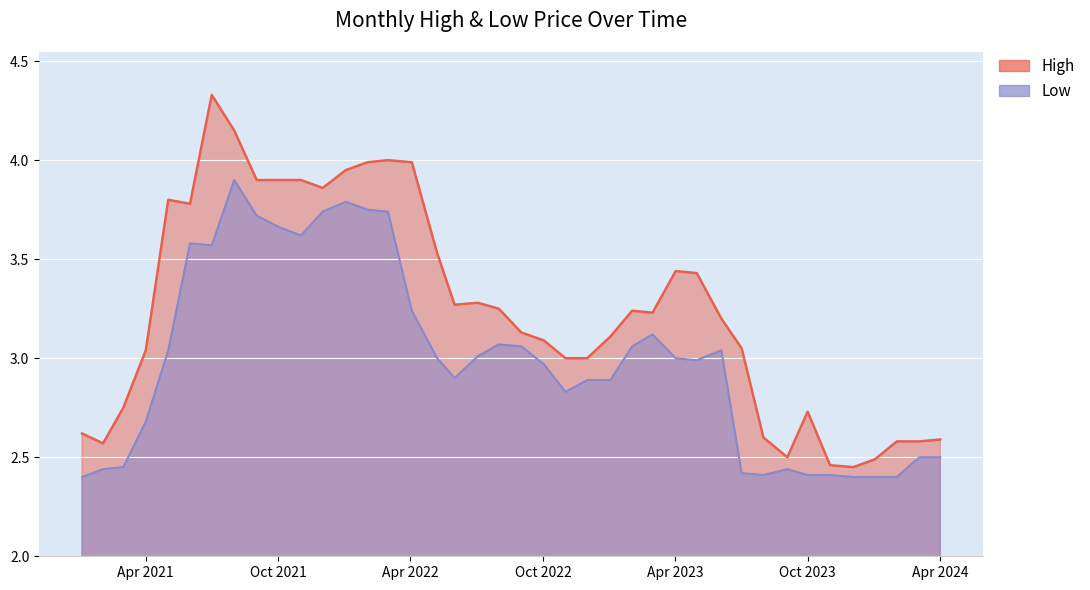

Rank the series by their average value, from highest to lowest.

High, Low